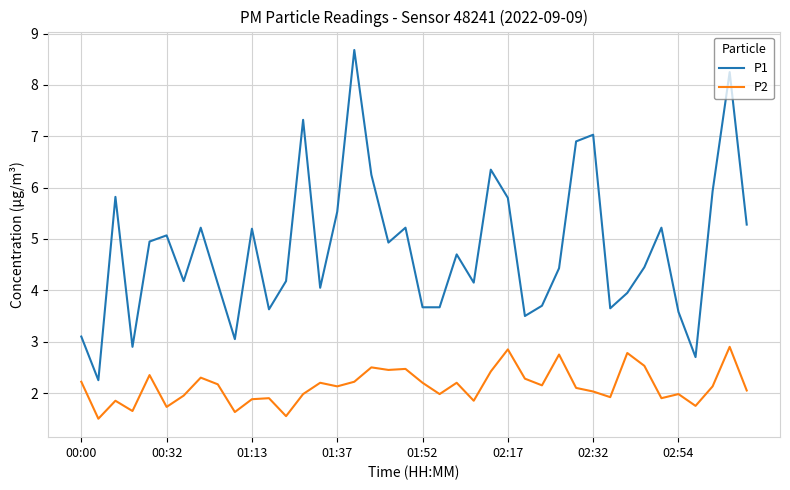

What is the difference between the maximum and minimum values in the P2 series?

1.4